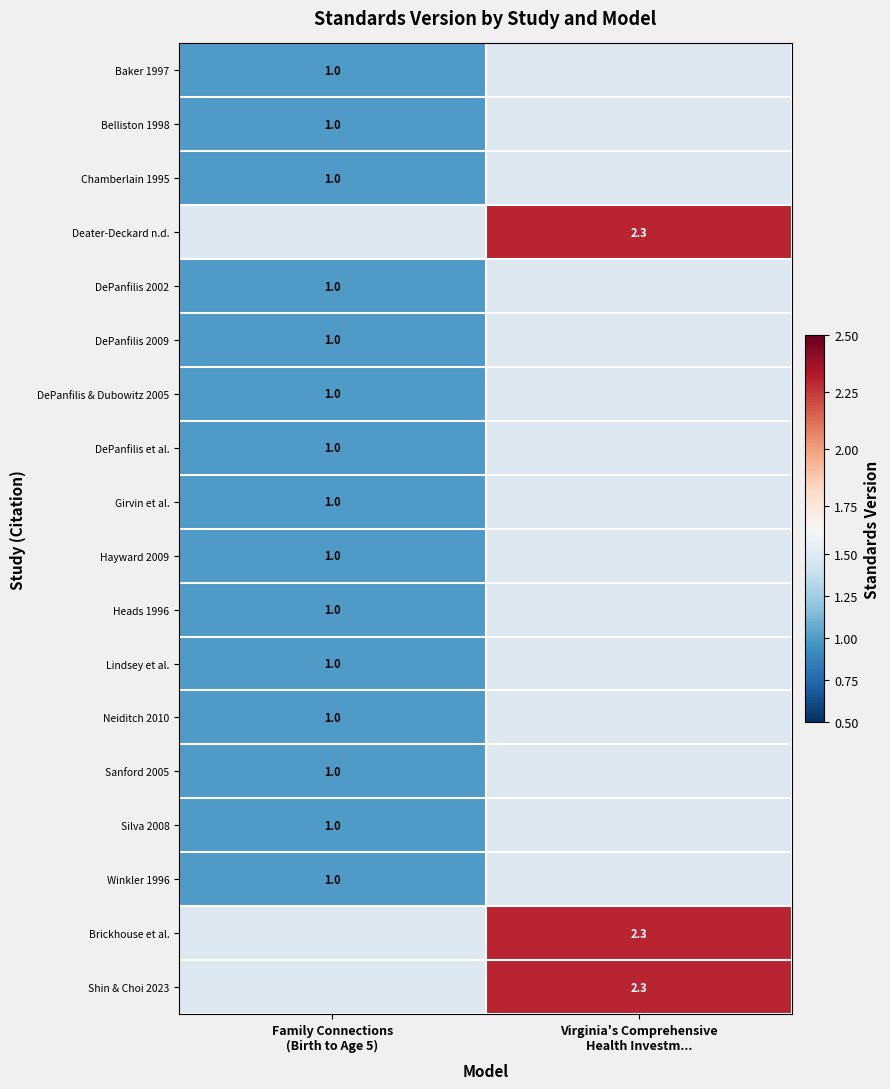

List the series in order of their peak value, highest first.

Deater-Deckard n.d., Brickhouse et al., Shin & Choi 2023, Baker 1997, Belliston 1998, Chamberlain 1995, DePanfilis 2002, DePanfilis 2009, DePanfilis & Dubowitz 2005, DePanfilis et al., Girvin et al., Hayward 2009, Heads 1996, Lindsey et al., Neiditch 2010, Sanford 2005, Silva 2008, Winkler 1996